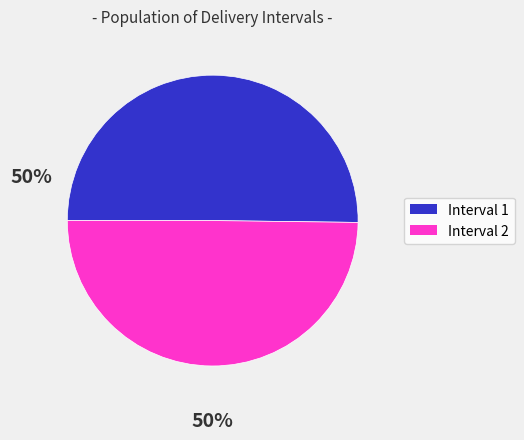

What is the ratio of the value at Interval 2 to the value at Interval 1?

1.0